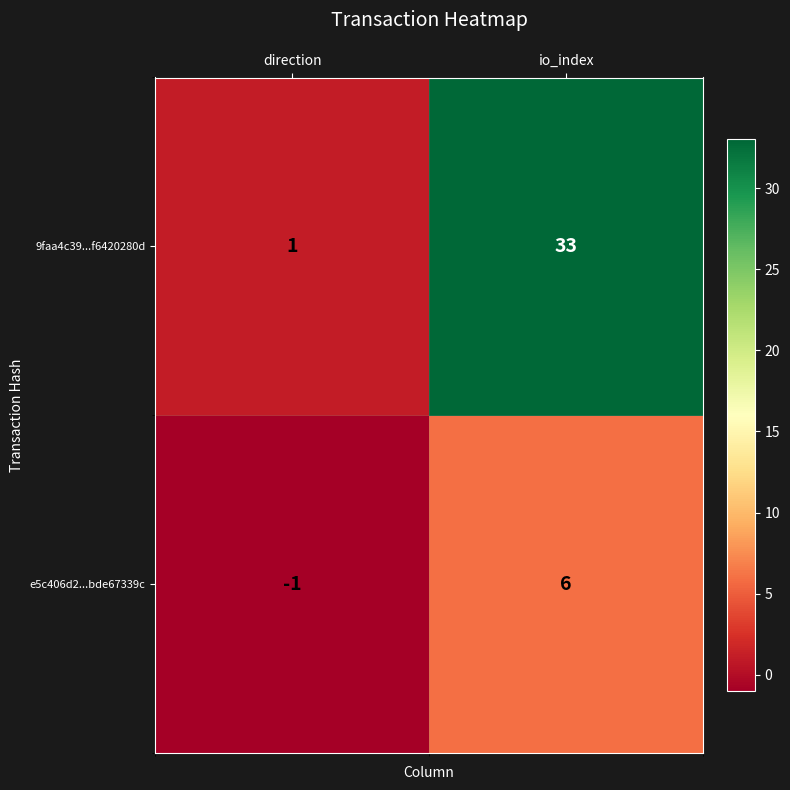

Count the number of categories in the chart.

2